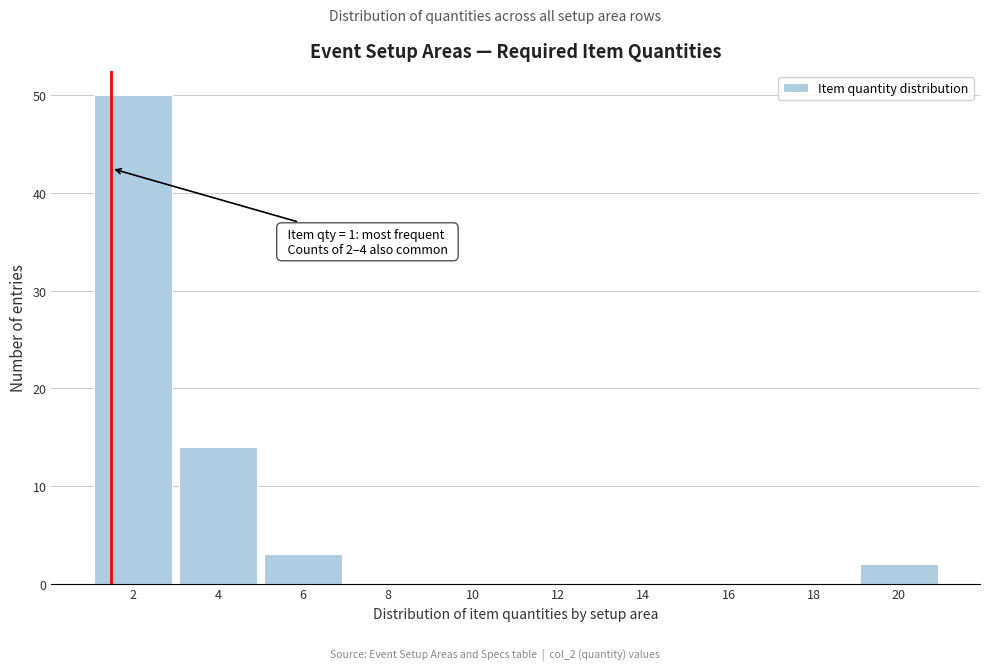

Reading left to right, what are all the values shown in this chart?

2=50	4=14	6=3	8=0	10=0	12=0	14=0	16=0	18=0	20=2